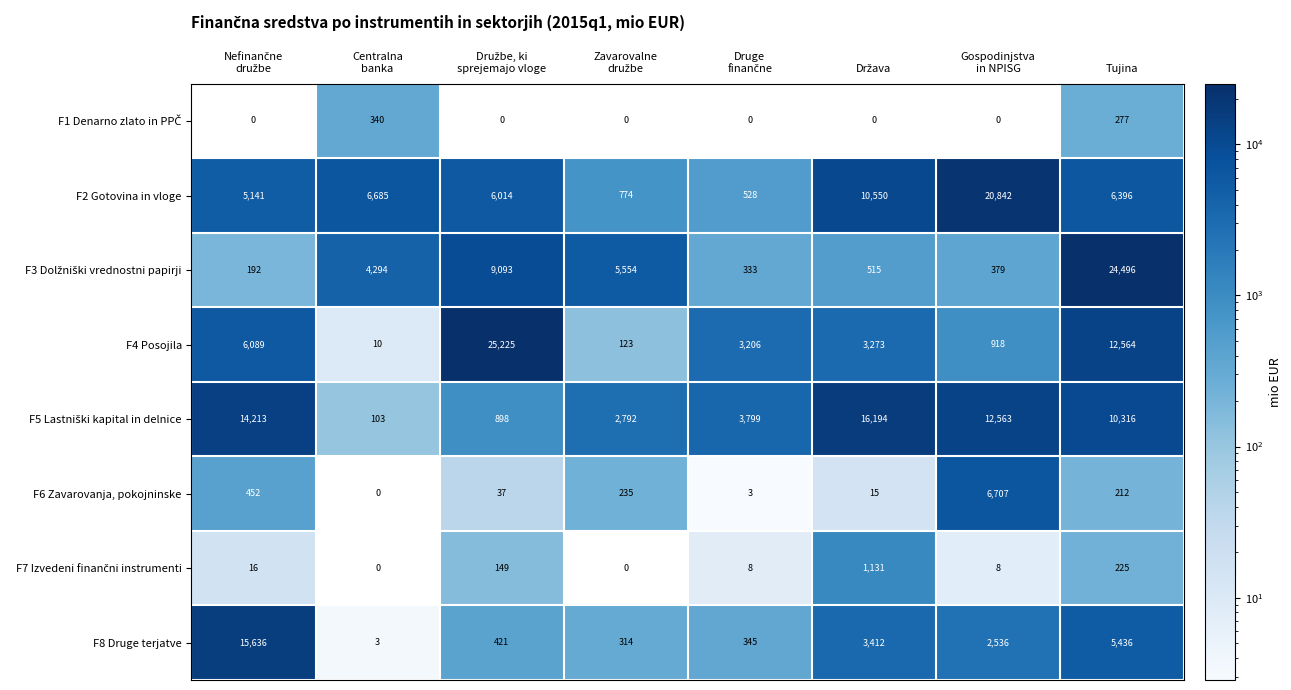

How many data points in F2 Gotovina in vloge are less than 6396?

4